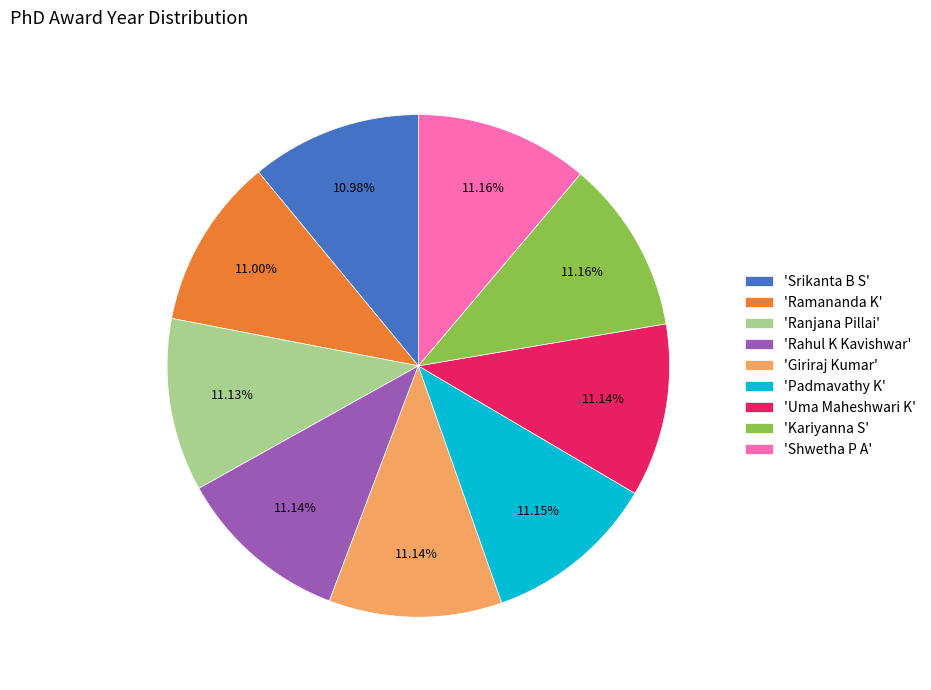

Do 'Shwetha P A' and 'Ramananda K' together represent more than half of the pie?

No